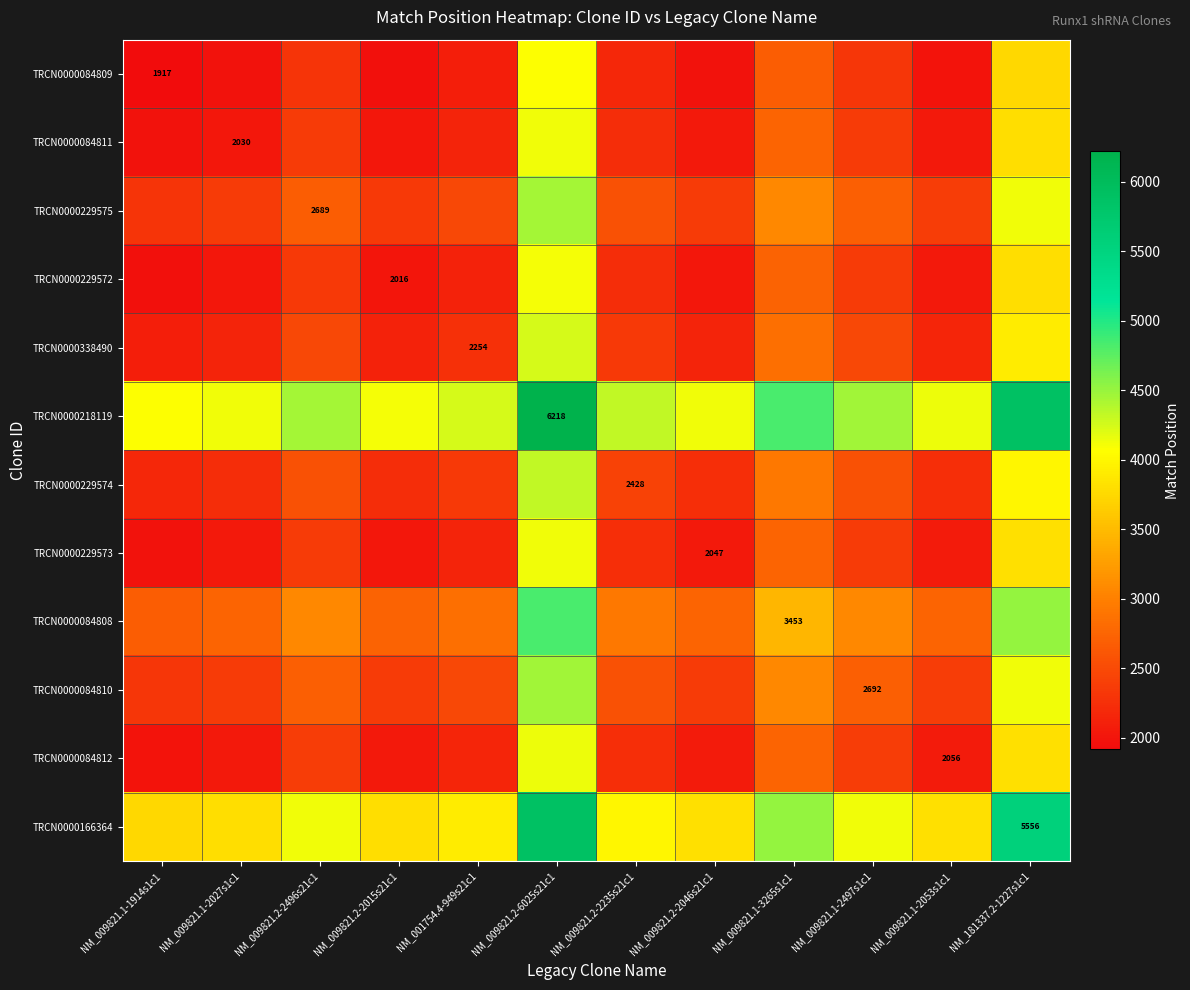

True or false: TRCN0000229573 has a value of 1186.1 at NM_001754.4-949s21c1.

False